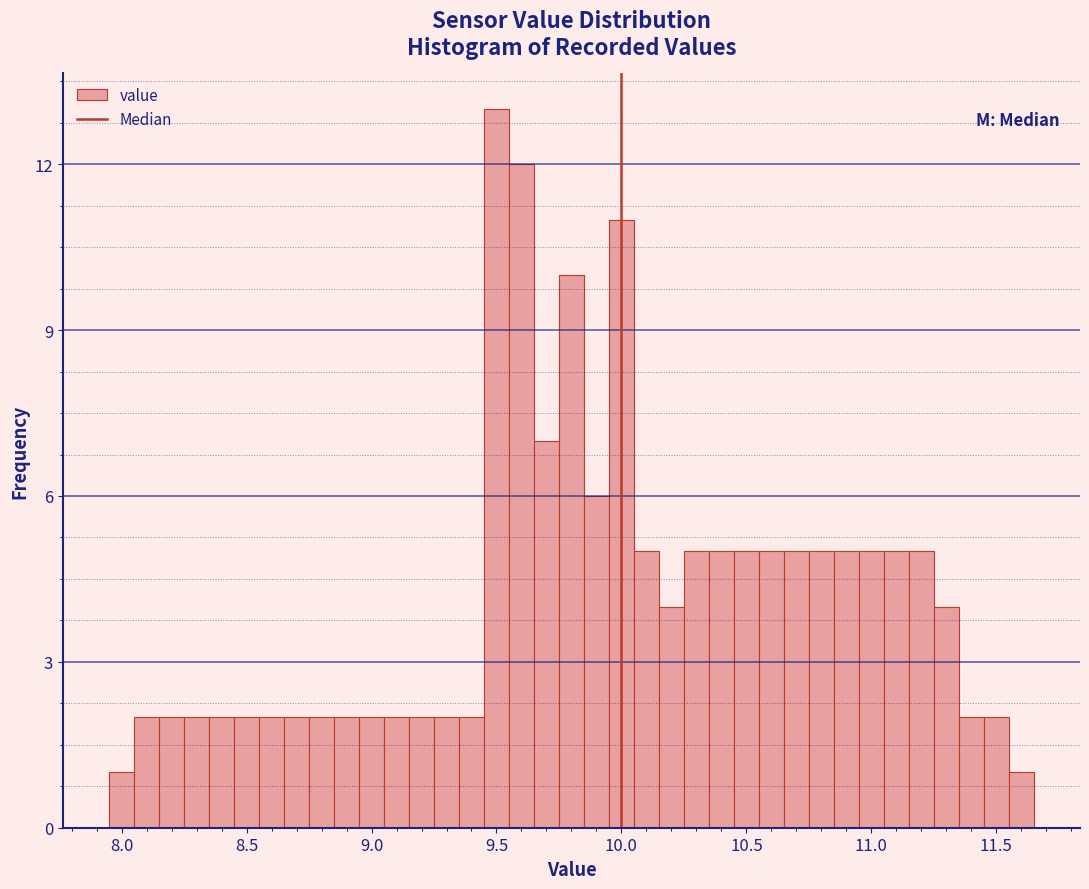

Around what value on the x-axis is the tallest bar? Give the approximate position of its centre, as read against the axis.

9.50